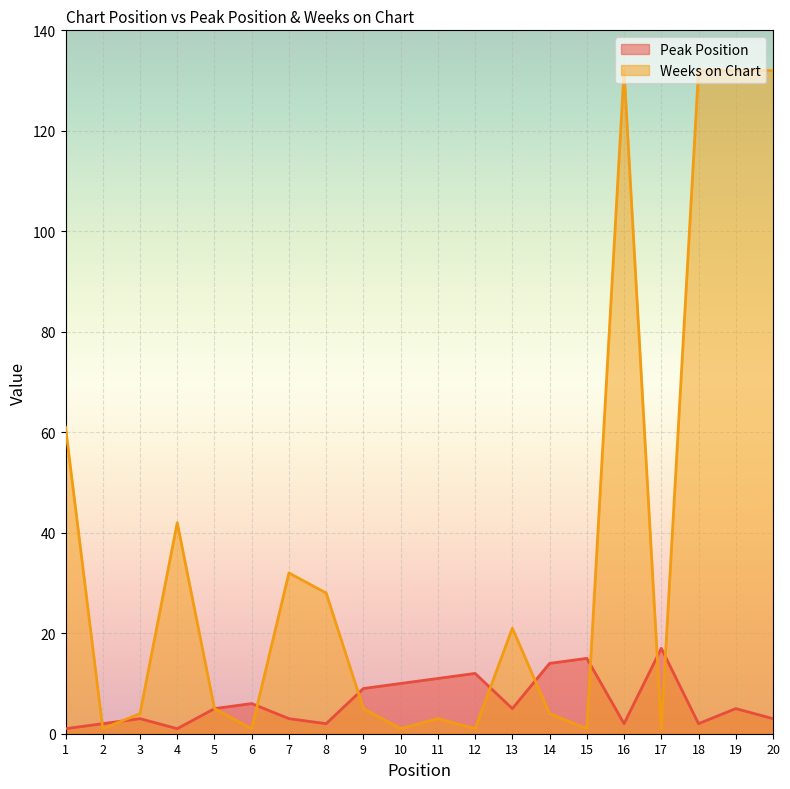

What is the value of the Peak Position point at the 4th from the left?

1